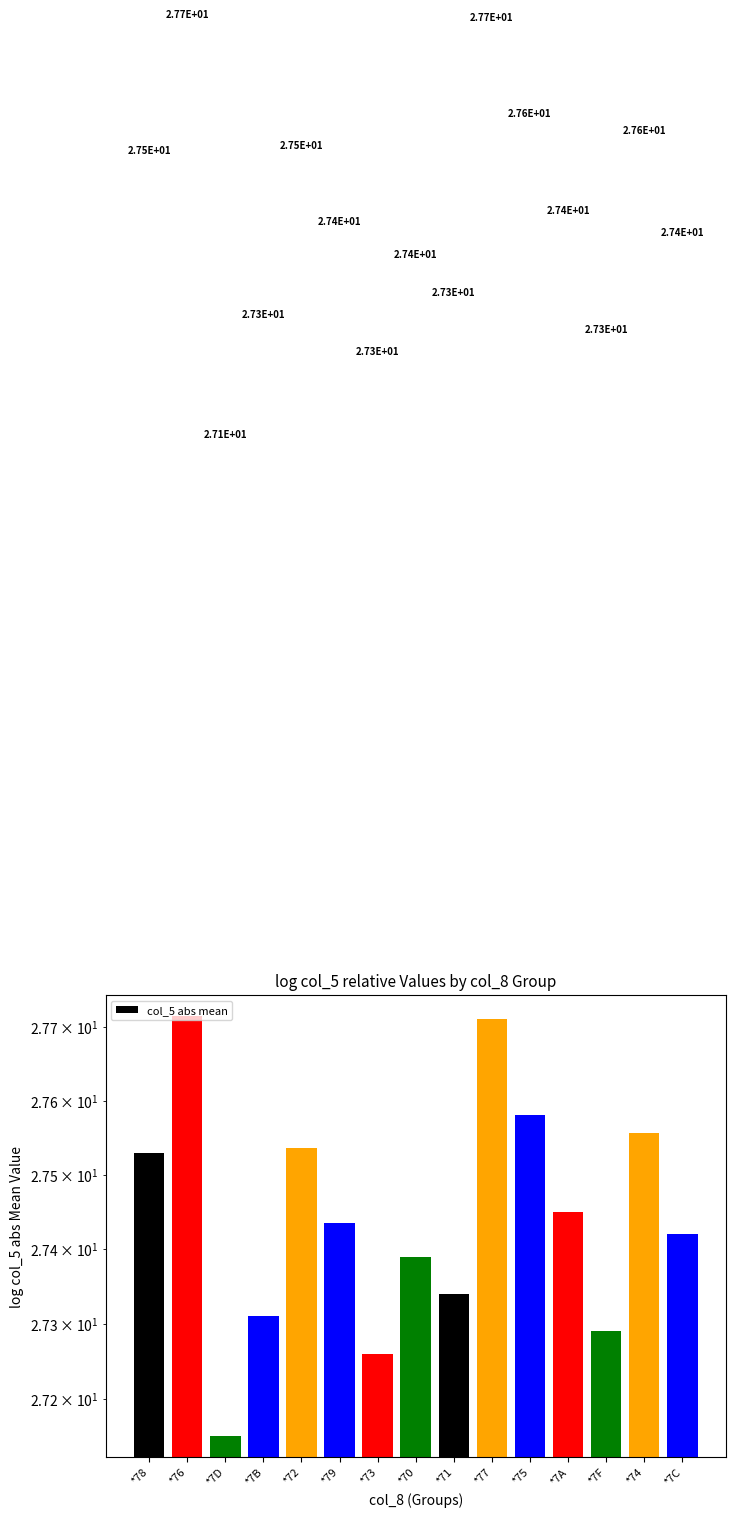

Reading left to right, list all the values displayed in this chart.

27.5	27.7	27.1	27.3	27.5	27.4	27.3	27.4	27.3	27.7	27.6	27.4	27.3	27.6	27.4